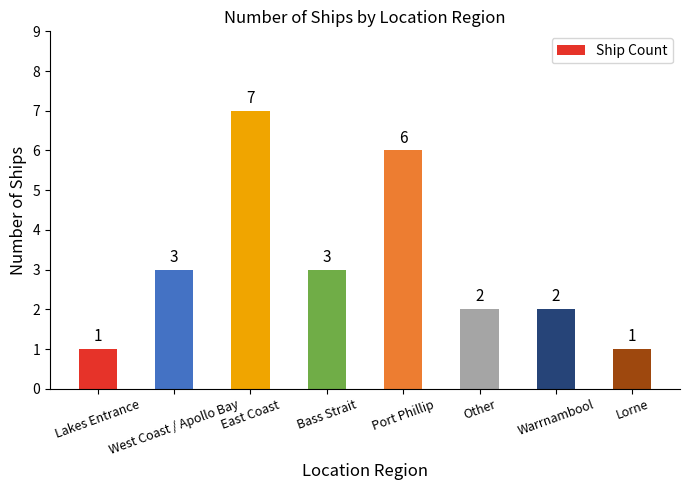

True or false: the data shows 5 at West Coast / Apollo Bay.

False